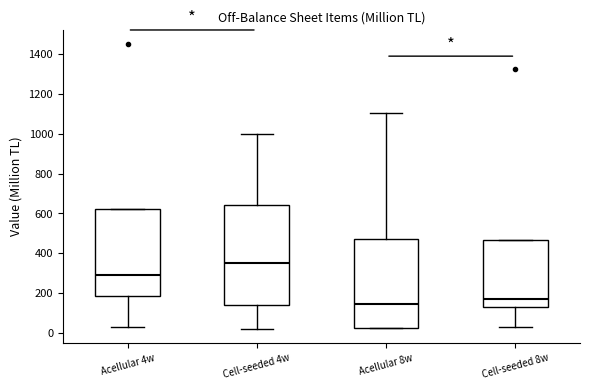

Comparing the boxes themselves (not the whiskers), which one is the tallest?

Cell-seeded 4w